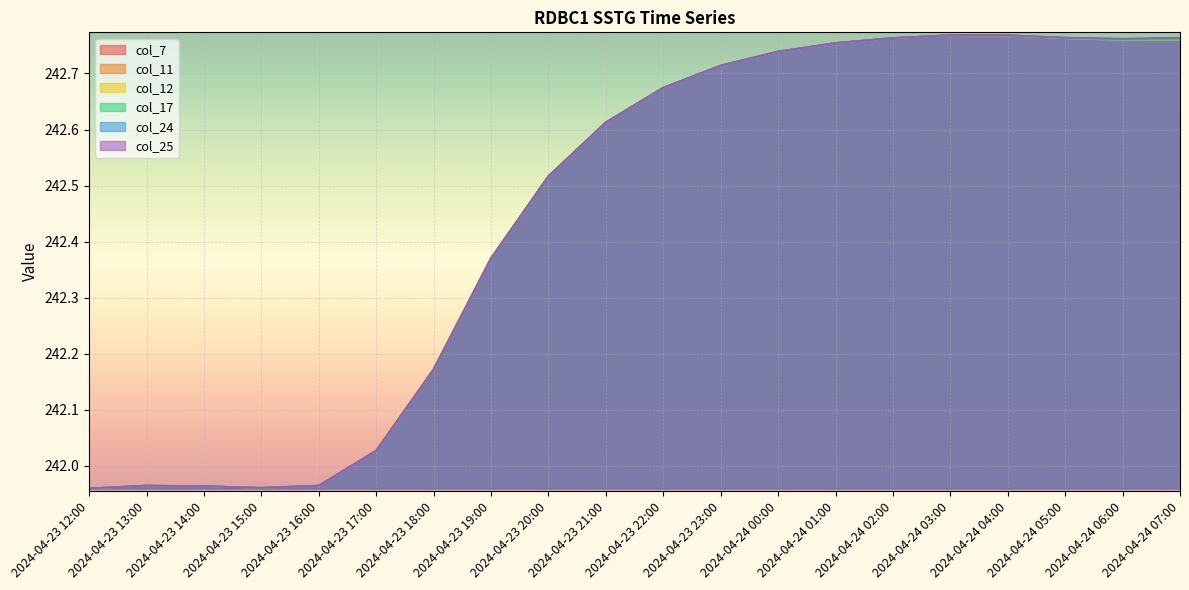

True or false: col_17 has more than 2 interior local peaks.

False